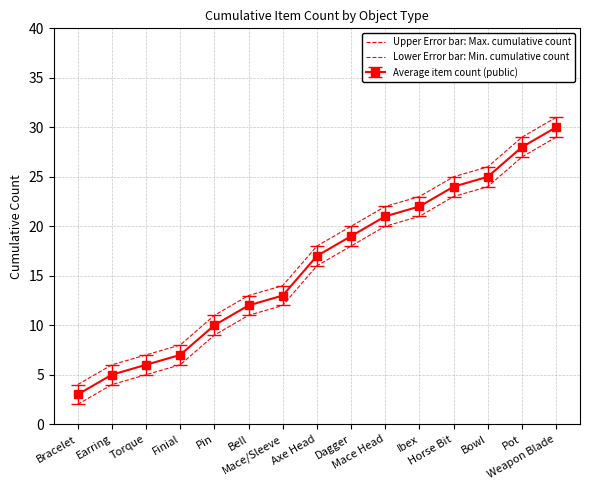

The Upper Error bar: Max. cumulative count series shows 29 at Pot. True or false?

True